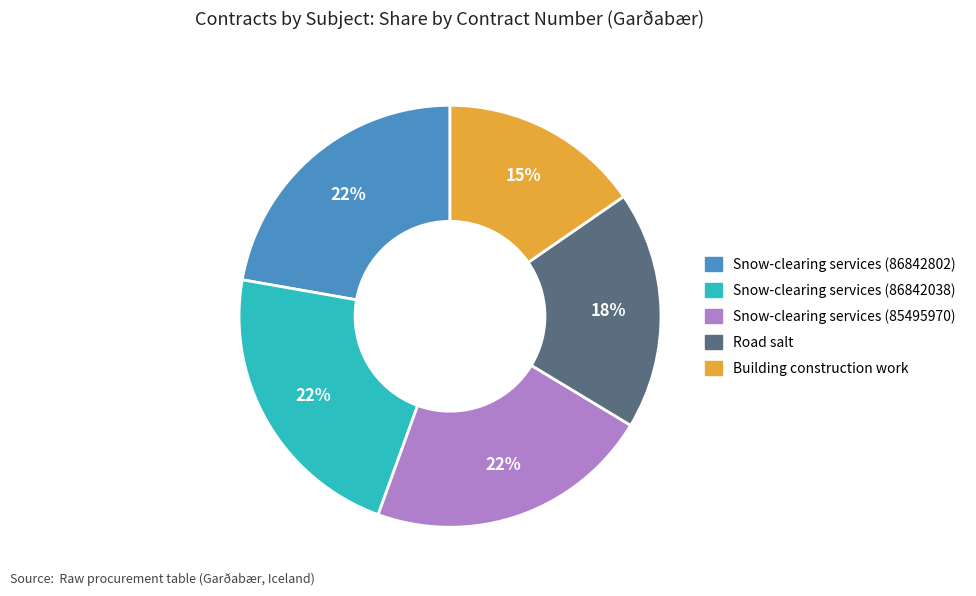

Do Snow-clearing services (85495970) and Snow-clearing services (86842802) together represent more than half of the pie?

No